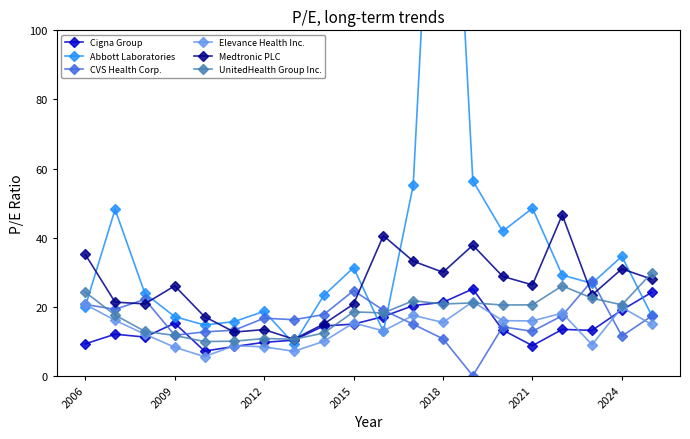

What is the value of the CVS Health Corp. point at the 18th from the left?

27.5